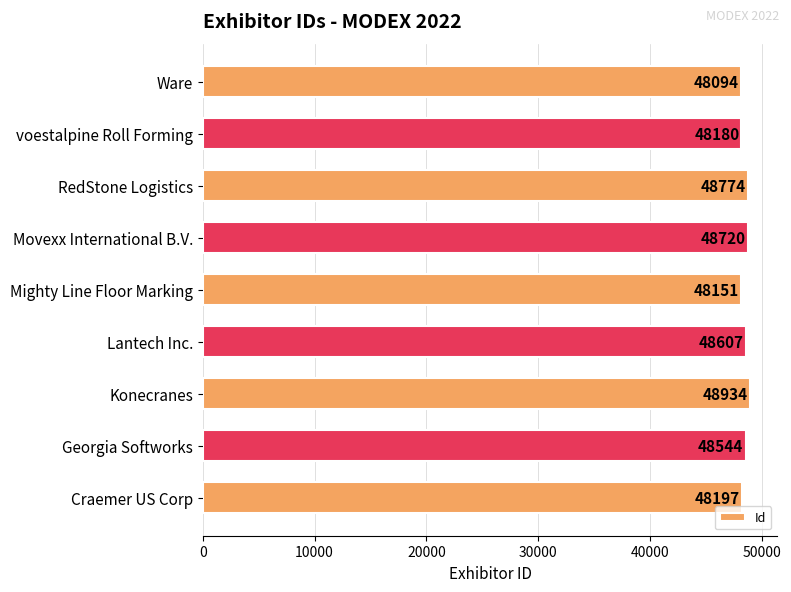

What is the minimum value shown in the chart?

48094